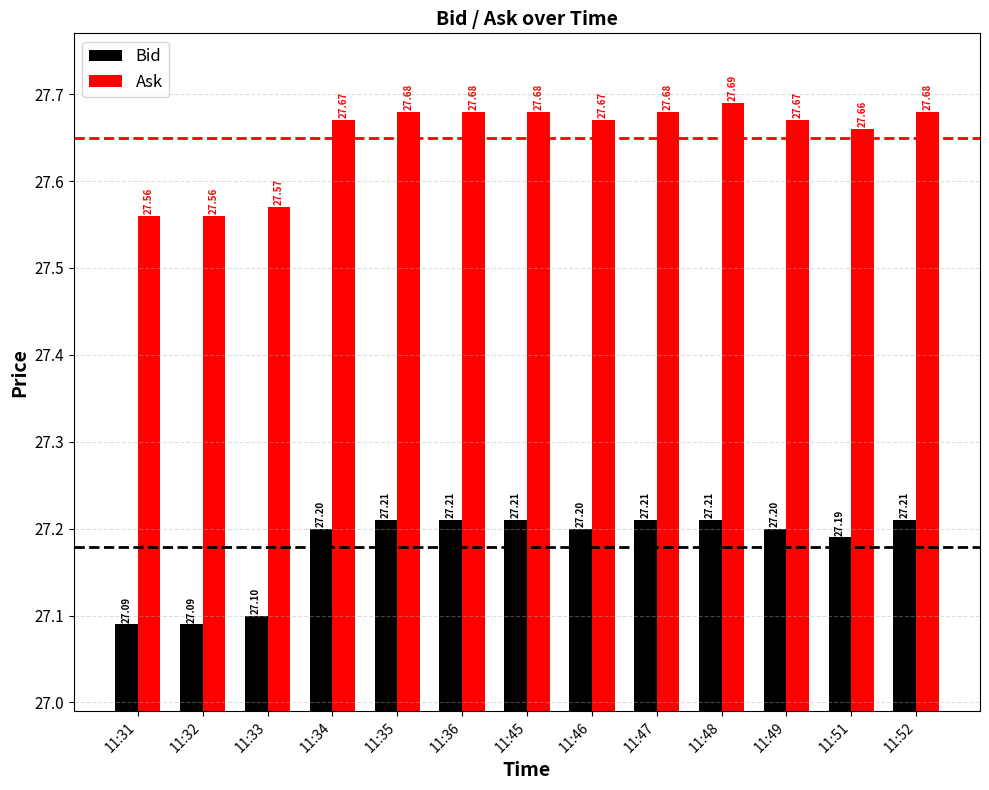

Rank the series at 11:34 from highest to lowest value.

Ask, Bid